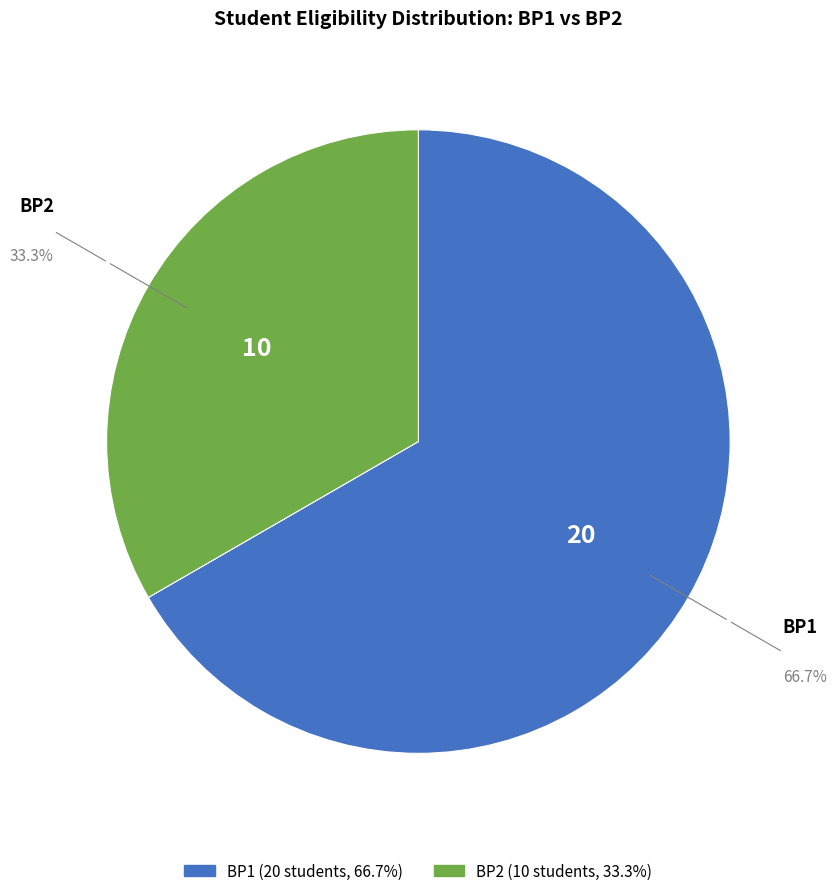

What portion of the pie excludes BP2?

66.7%